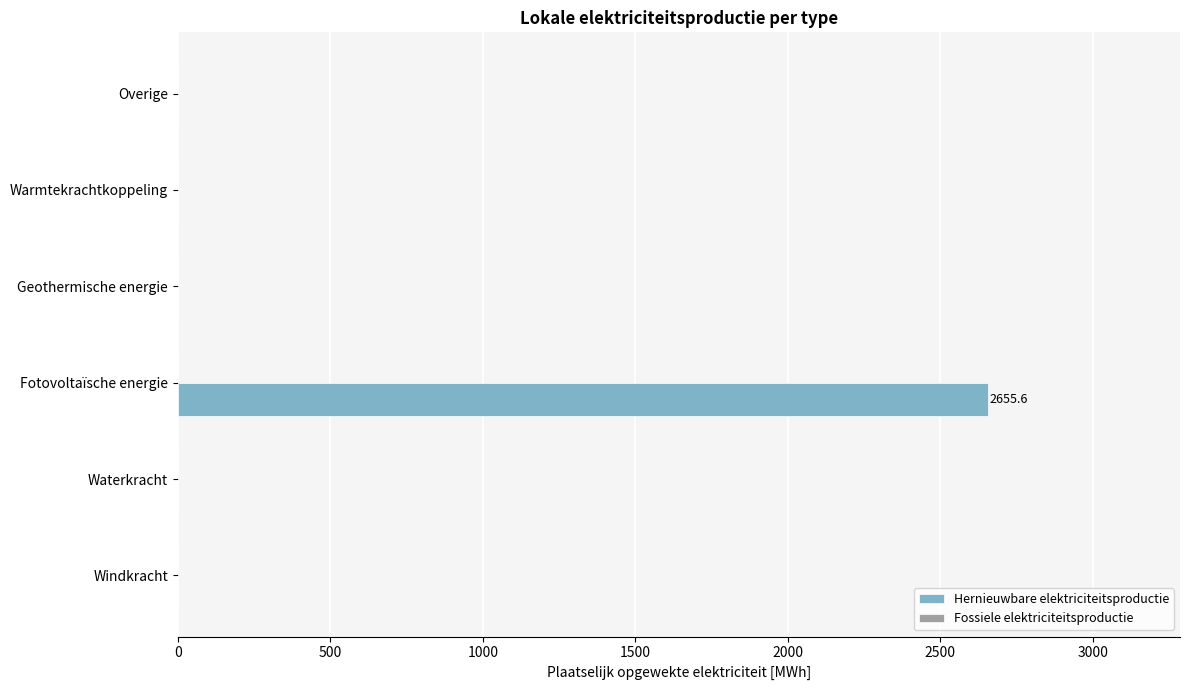

Between Waterkracht and Fotovoltaïsche energie, which is larger?

Fotovoltaïsche energie